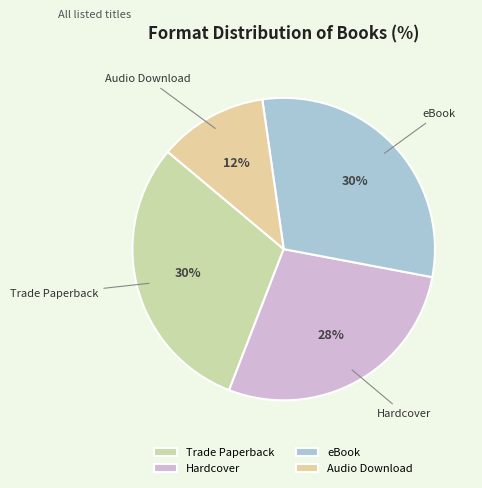

To the nearest percent, what is the average slice percentage?

25%